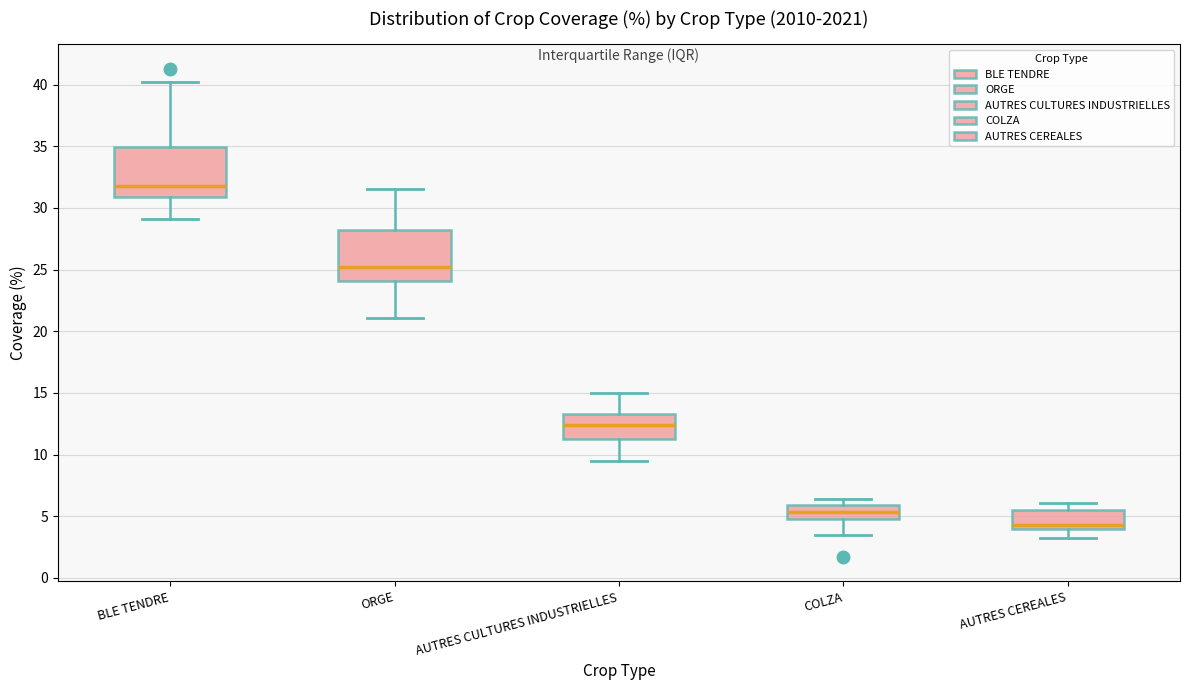

Reading left to right, transcribe this box plot: for each box, give where its median line is, the range the box spans, and where its two whiskers end, as read against the y-axis. The values are not printed on the chart, so give them approximately, as read against the axis.

BLE TENDRE: median 32.0, box 31.0 to 35.0, whiskers 29.0 to 40.0
ORGE: median 25.0, box 24.0 to 28.0, whiskers 21.0 to 31.5
AUTRES CULTURES INDUSTRIELLES: median 12.5, box 11.5 to 13.5, whiskers 9.5 to 15.0
COLZA: median 5.5, box 5.0 to 6.0, whiskers 3.5 to 6.5
AUTRES CEREALES: median 4.5, box 4.0 to 5.5, whiskers 3.0 to 6.0